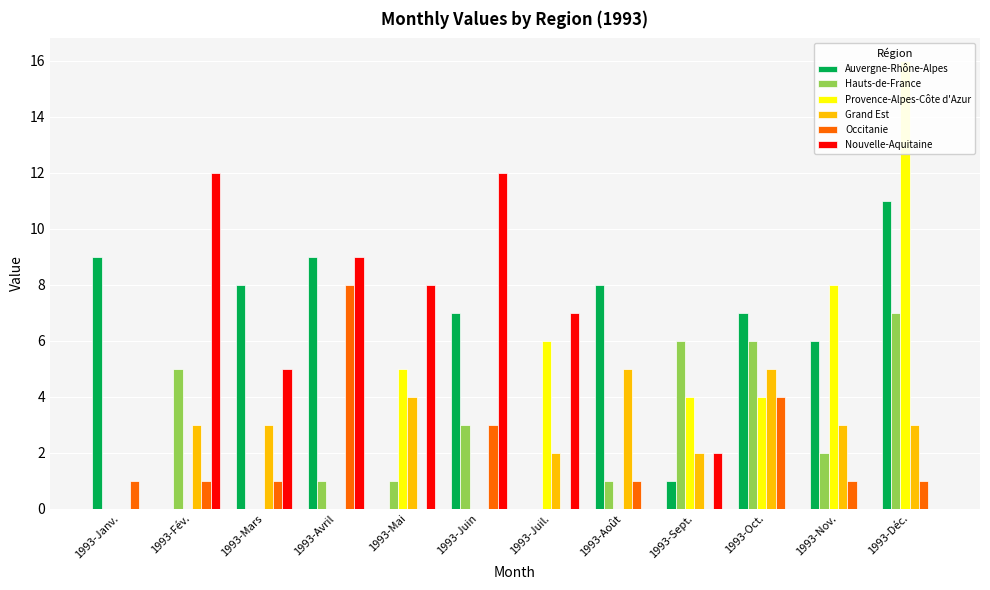

What are all the series names shown in the legend?

Auvergne-Rhône-Alpes, Hauts-de-France, Provence-Alpes-Côte d'Azur, Grand Est, Occitanie, Nouvelle-Aquitaine